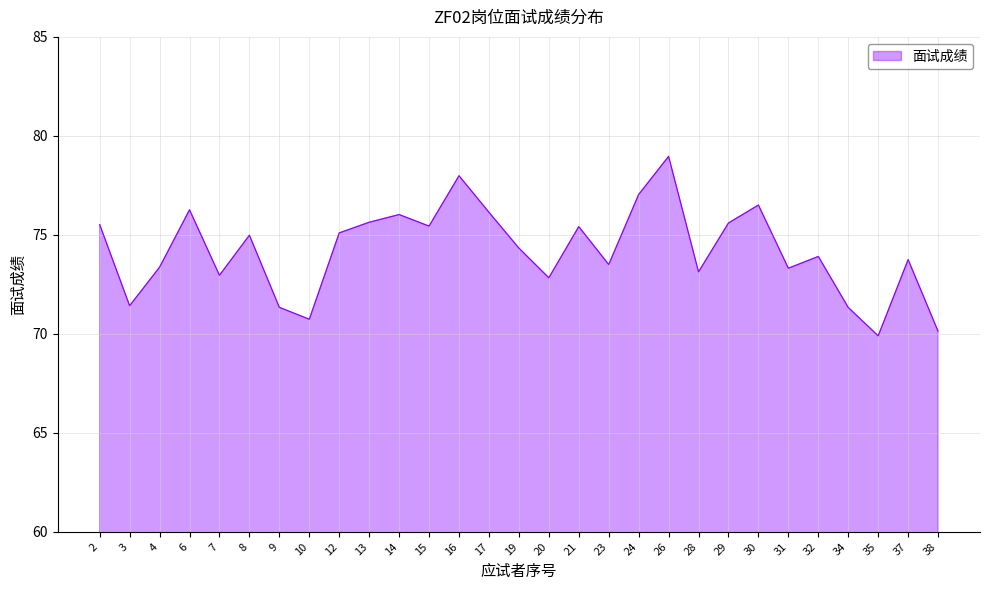

What is the smallest value displayed?

69.9